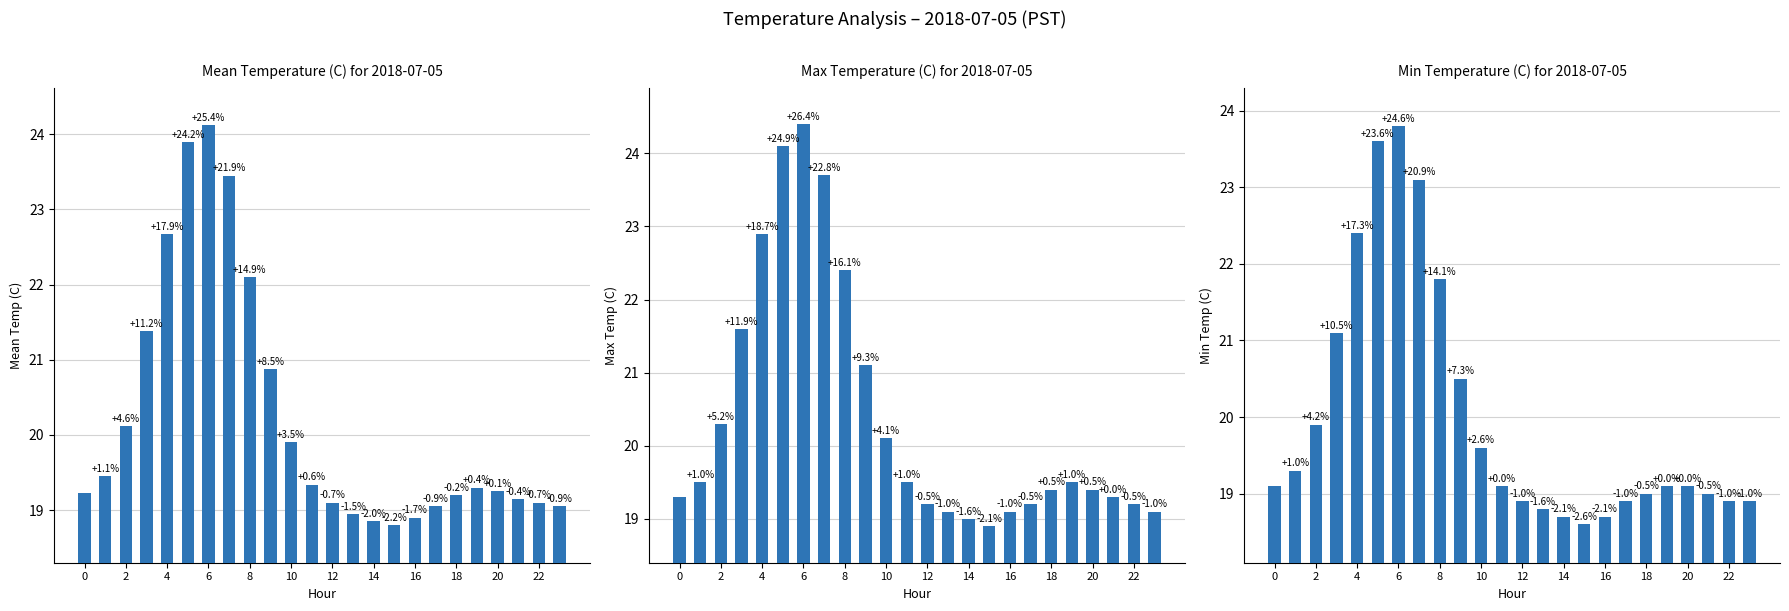

Count the number of data series in this chart.

3